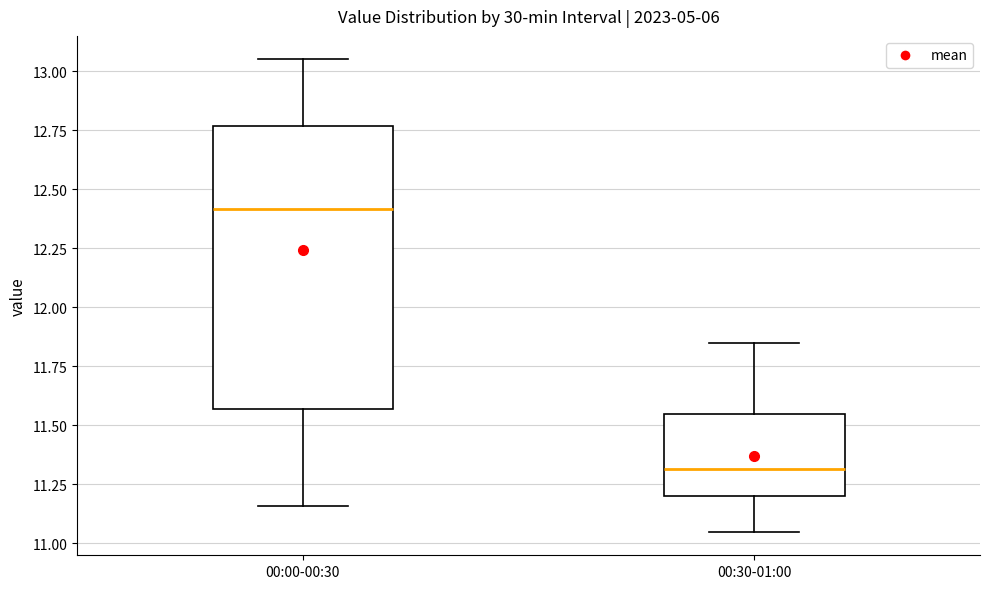

Where is the lower edge of the box for 00:30-01:00 on the y-axis? The values are not printed on the chart, so give them approximately, as read against the axis.

11.20